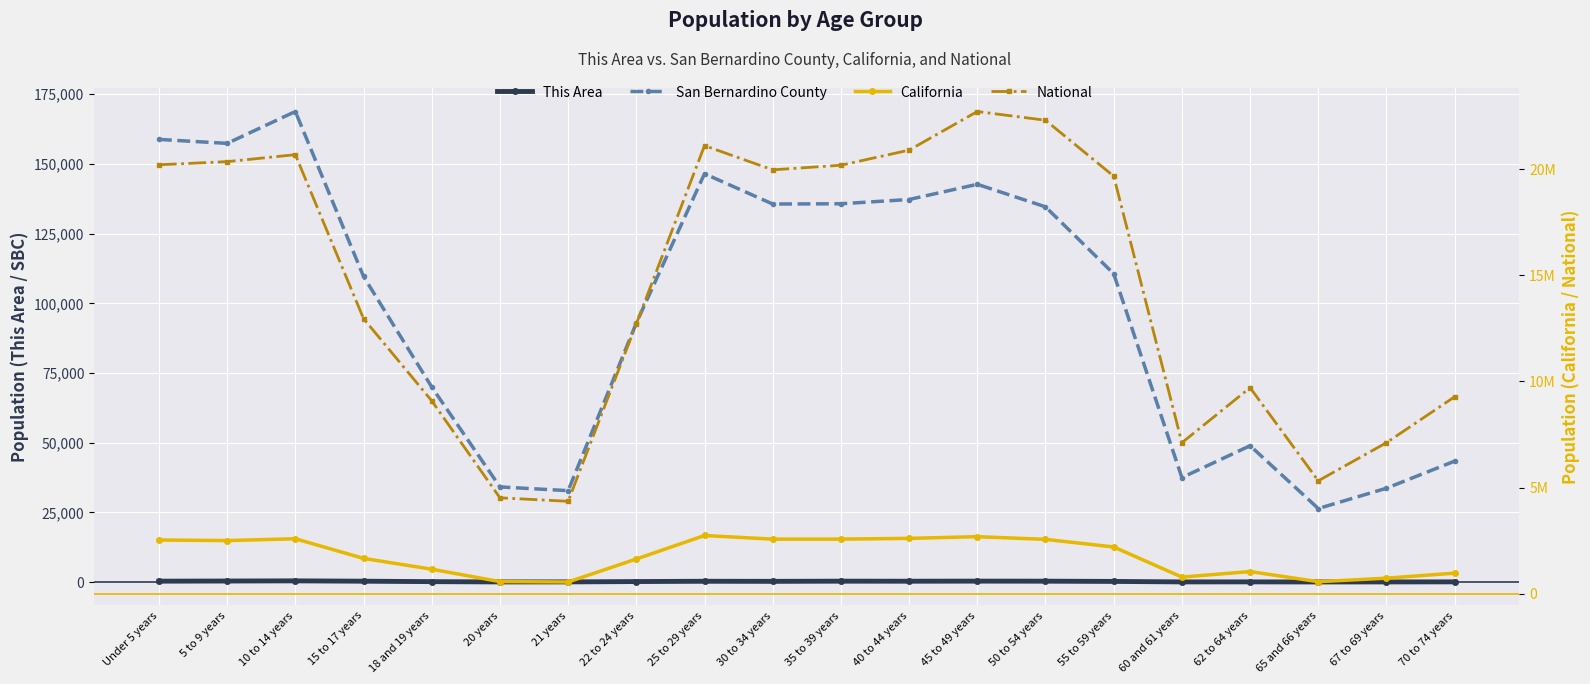

Where is the first local maximum for This Area?

10 to 14 years